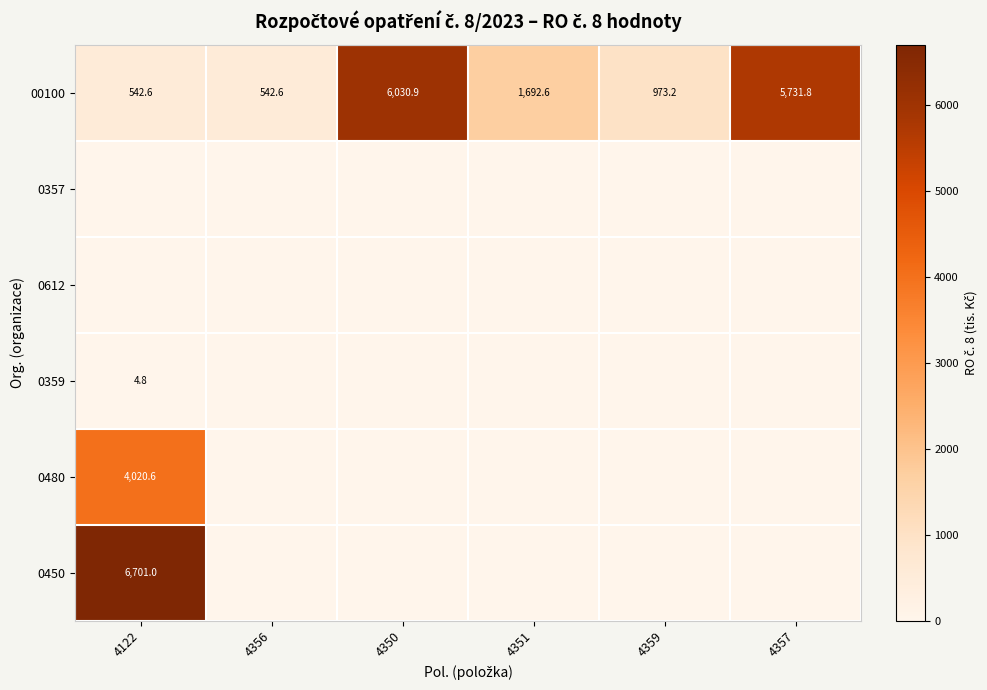

Read the 00100 value at 4359.

973.2